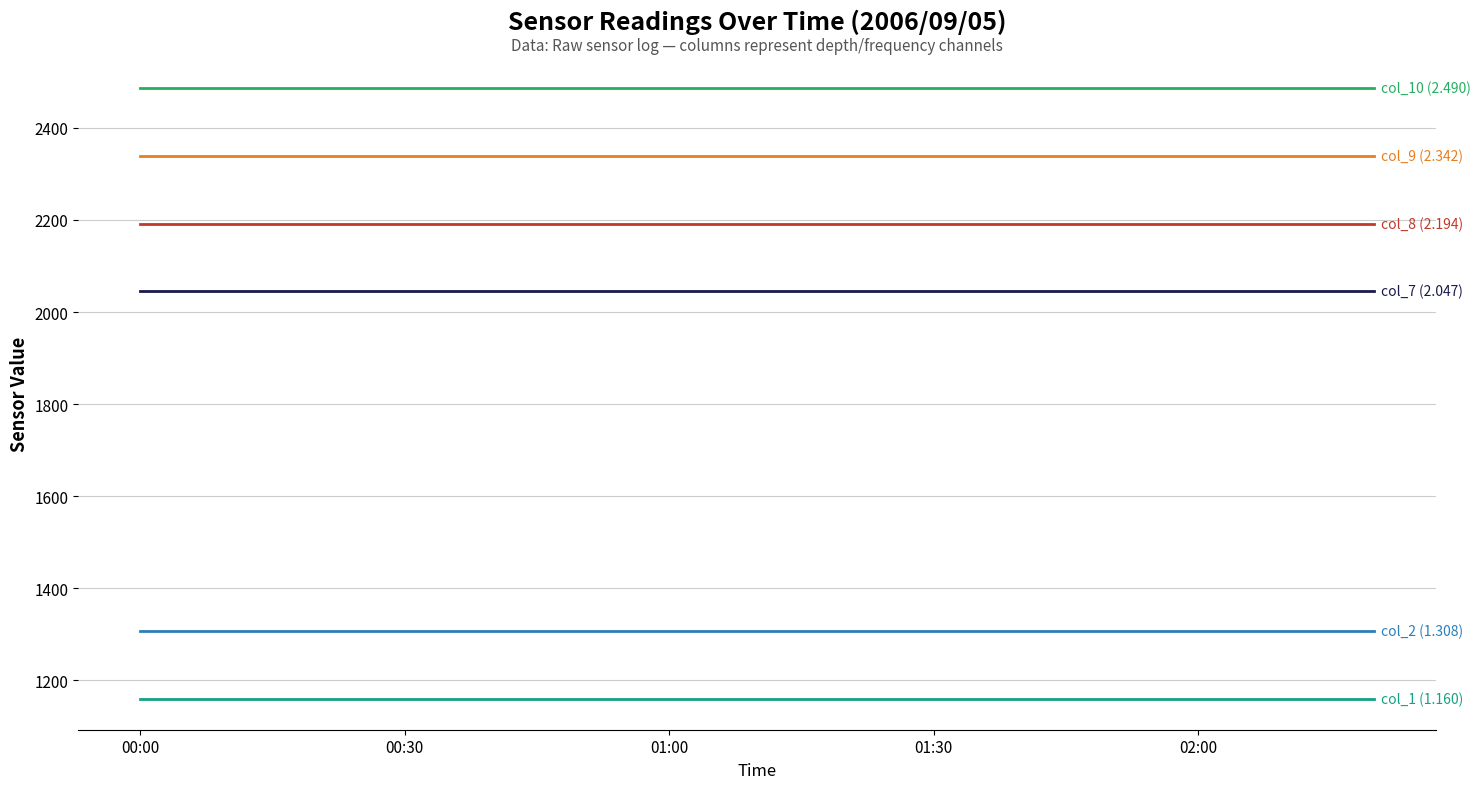

What is the greatest value displayed?

2487.5